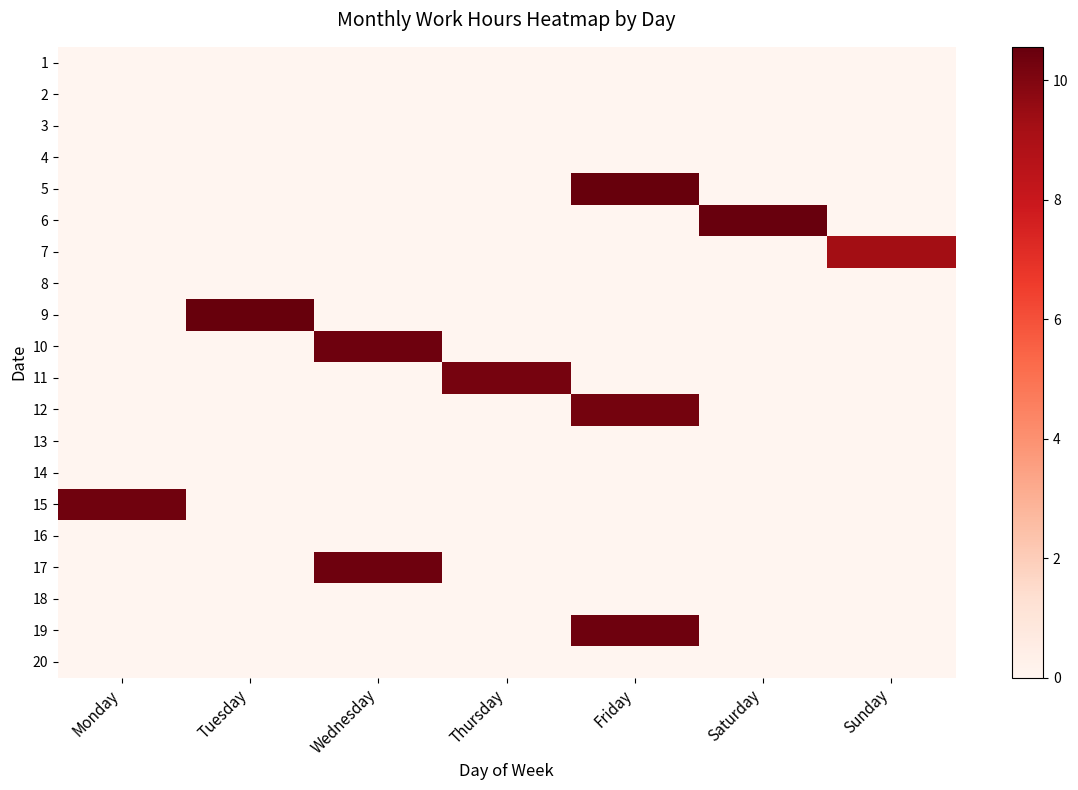

Reading left to right, extract all data points from this chart.

1: Monday=0.0	Tuesday=0.0	Wednesday=0.0	Thursday=0.0	Friday=0.0	Saturday=0.0	Sunday=0.0
2: Monday=0.0	Tuesday=0.0	Wednesday=0.0	Thursday=0.0	Friday=0.0	Saturday=0.0	Sunday=0.0
3: Monday=0.0	Tuesday=0.0	Wednesday=0.0	Thursday=0.0	Friday=0.0	Saturday=0.0	Sunday=0.0
4: Monday=0.0	Tuesday=0.0	Wednesday=0.0	Thursday=0.0	Friday=0.0	Saturday=0.0	Sunday=0.0
5: Monday=0.0	Tuesday=0.0	Wednesday=0.0	Thursday=0.0	Friday=10.6	Saturday=0.0	Sunday=0.0
6: Monday=0.0	Tuesday=0.0	Wednesday=0.0	Thursday=0.0	Friday=0.0	Saturday=10.5	Sunday=0.0
7: Monday=0.0	Tuesday=0.0	Wednesday=0.0	Thursday=0.0	Friday=0.0	Saturday=0.0	Sunday=9.3
8: Monday=0.0	Tuesday=0.0	Wednesday=0.0	Thursday=0.0	Friday=0.0	Saturday=0.0	Sunday=0.0
9: Monday=0.0	Tuesday=10.5	Wednesday=0.0	Thursday=0.0	Friday=0.0	Saturday=0.0	Sunday=0.0
10: Monday=0.0	Tuesday=0.0	Wednesday=10.4	Thursday=0.0	Friday=0.0	Saturday=0.0	Sunday=0.0
11: Monday=0.0	Tuesday=0.0	Wednesday=0.0	Thursday=10.2	Friday=0.0	Saturday=0.0	Sunday=0.0
12: Monday=0.0	Tuesday=0.0	Wednesday=0.0	Thursday=0.0	Friday=10.2	Saturday=0.0	Sunday=0.0
13: Monday=0.0	Tuesday=0.0	Wednesday=0.0	Thursday=0.0	Friday=0.0	Saturday=0.0	Sunday=0.0
14: Monday=0.0	Tuesday=0.0	Wednesday=0.0	Thursday=0.0	Friday=0.0	Saturday=0.0	Sunday=0.0
15: Monday=10.3	Tuesday=0.0	Wednesday=0.0	Thursday=0.0	Friday=0.0	Saturday=0.0	Sunday=0.0
16: Monday=0.0	Tuesday=0.0	Wednesday=0.0	Thursday=0.0	Friday=0.0	Saturday=0.0	Sunday=0.0
17: Monday=0.0	Tuesday=0.0	Wednesday=10.4	Thursday=0.0	Friday=0.0	Saturday=0.0	Sunday=0.0
18: Monday=0.0	Tuesday=0.0	Wednesday=0.0	Thursday=0.0	Friday=0.0	Saturday=0.0	Sunday=0.0
19: Monday=0.0	Tuesday=0.0	Wednesday=0.0	Thursday=0.0	Friday=10.4	Saturday=0.0	Sunday=0.0
20: Monday=0.0	Tuesday=0.0	Wednesday=0.0	Thursday=0.0	Friday=0.0	Saturday=0.0	Sunday=0.0